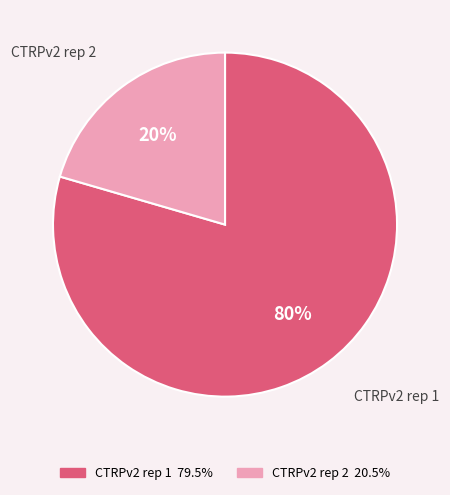

What is the majority slice?

CTRPv2 rep 1